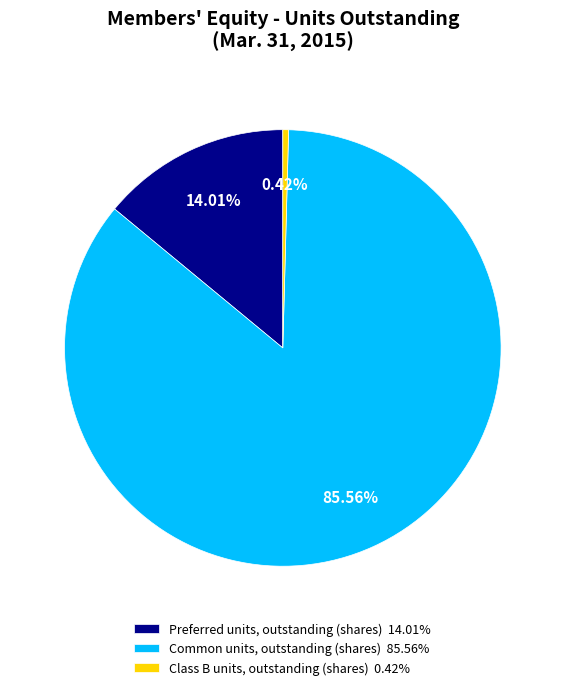

What percentage do Preferred units, outstanding (shares) and Class B units, outstanding (shares) together represent?

14.4%